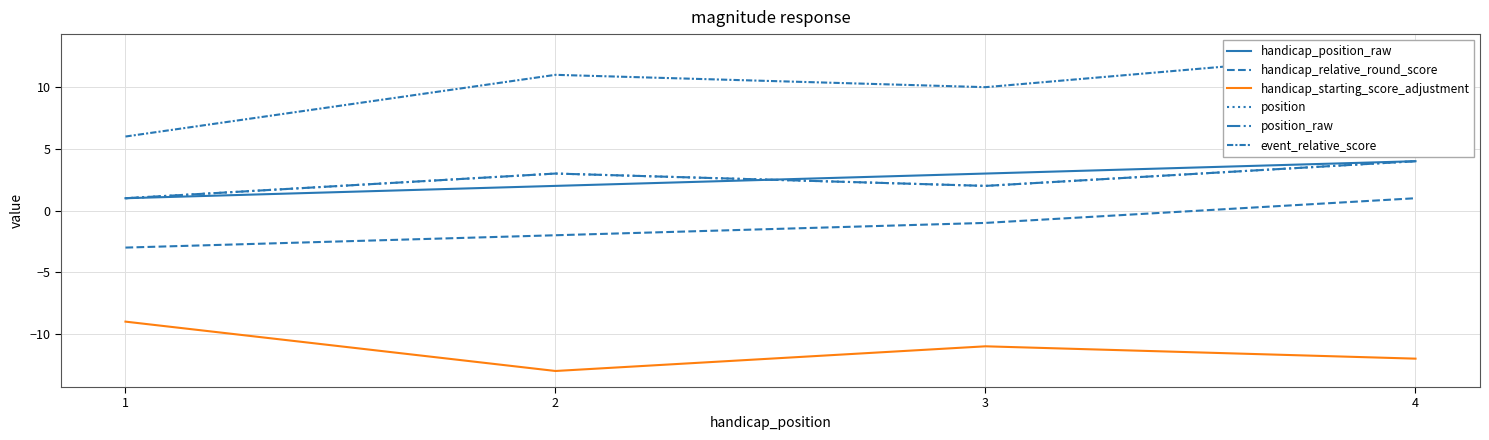

What is the maximum value for position_raw?

4